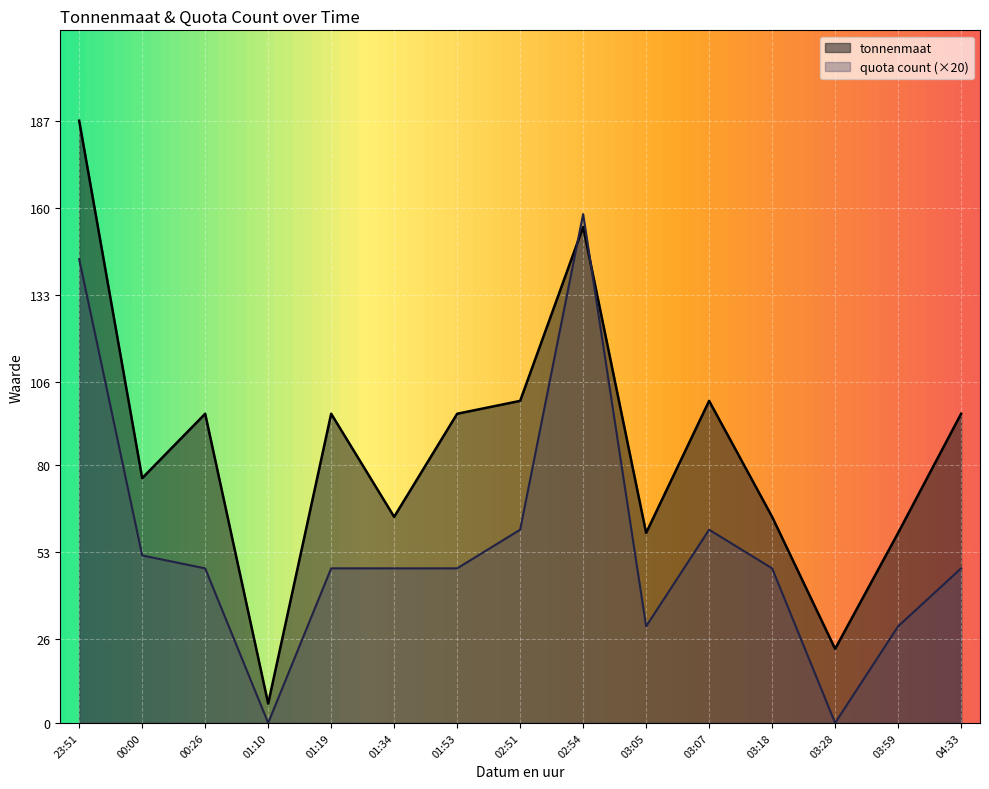

What is the difference between the highest and lowest values at 04:33?

48